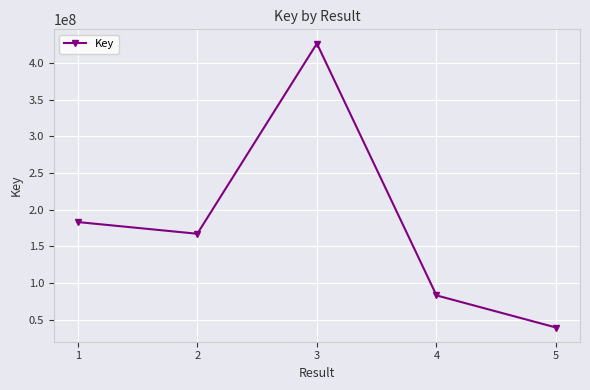

What is the change in value from 3 to 4?

-343853100